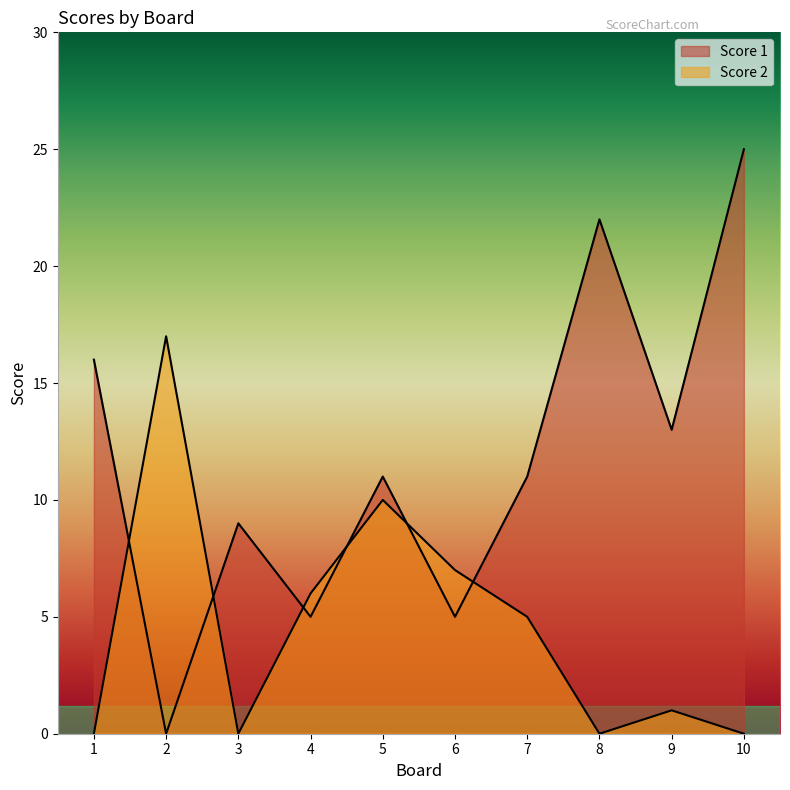

True or false: Score 2 has a value of 0 at 9.

False